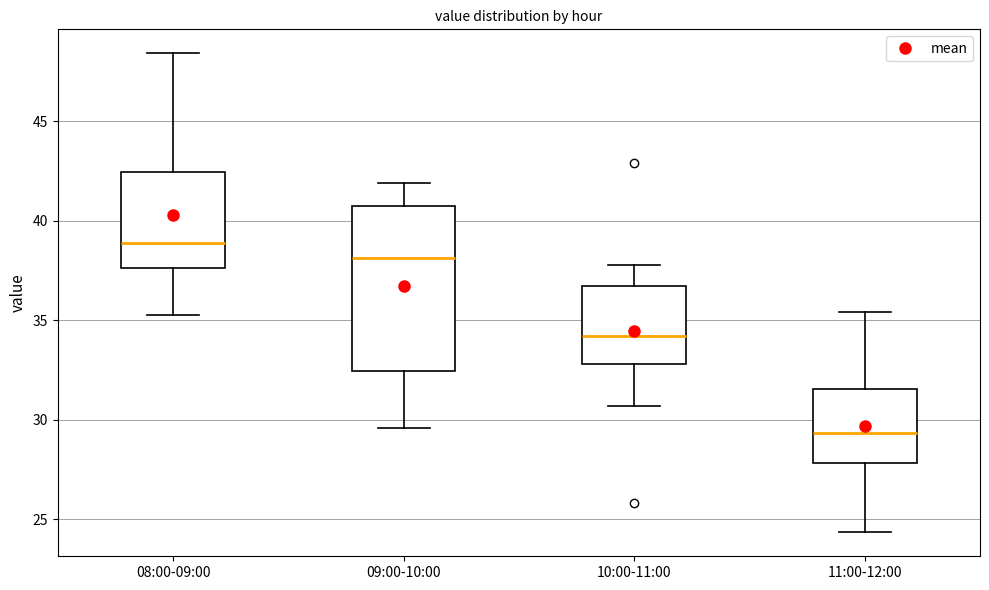

Reading left to right, transcribe this box plot: for each box, give where its median line is, the range the box spans, and where its two whiskers end, as read against the y-axis. The values are not printed on the chart, so give them approximately, as read against the axis.

08:00-09:00: median 39.0, box 37.5 to 42.5, whiskers 35.5 to 48.5
09:00-10:00: median 38.0, box 32.5 to 40.5, whiskers 29.5 to 42.0
10:00-11:00: median 34.0, box 33.0 to 36.5, whiskers 30.5 to 38.0
11:00-12:00: median 29.5, box 28.0 to 31.5, whiskers 24.5 to 35.5